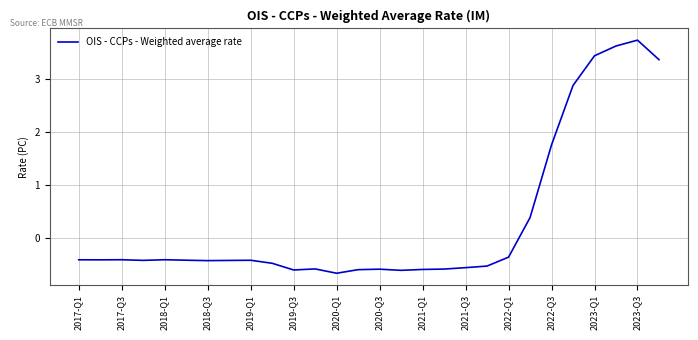

What is the maximum value shown in the chart?

3.7